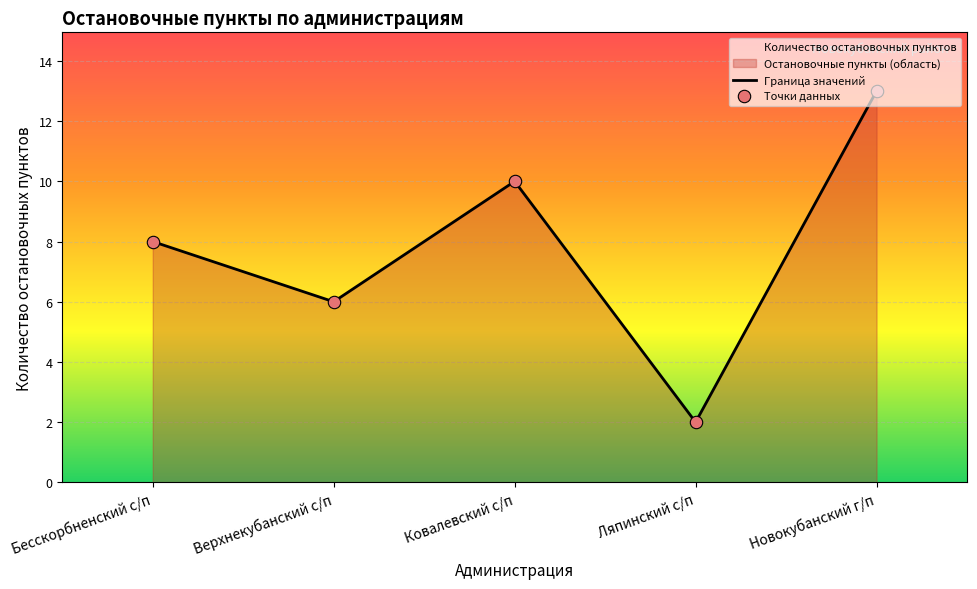

Which has a higher value, Бесскорбненский с/п or Верхнекубанский с/п?

Бесскорбненский с/п